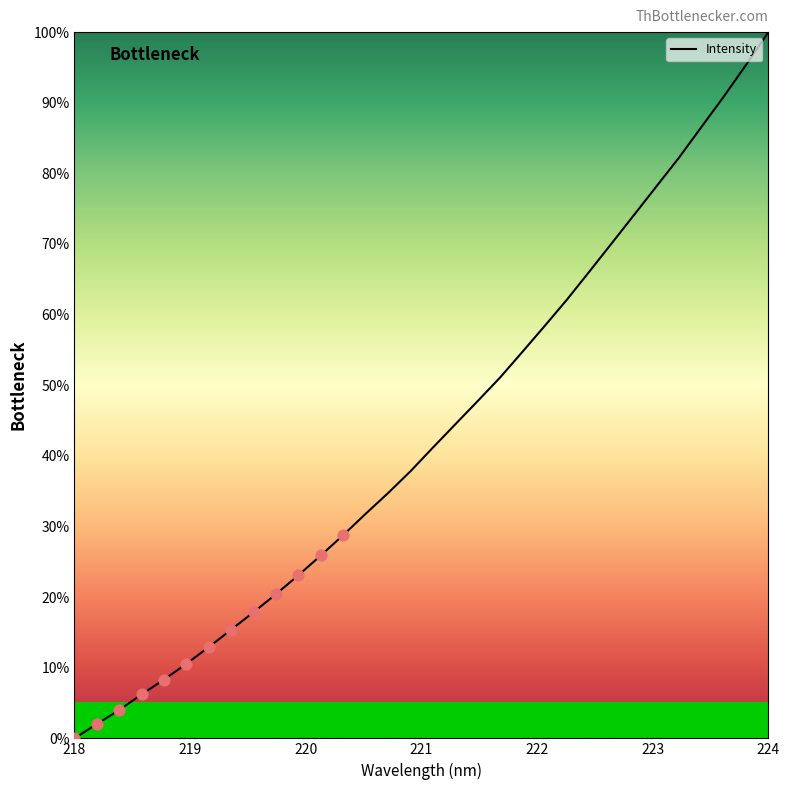

What is the maximum value shown in the chart?

100.0